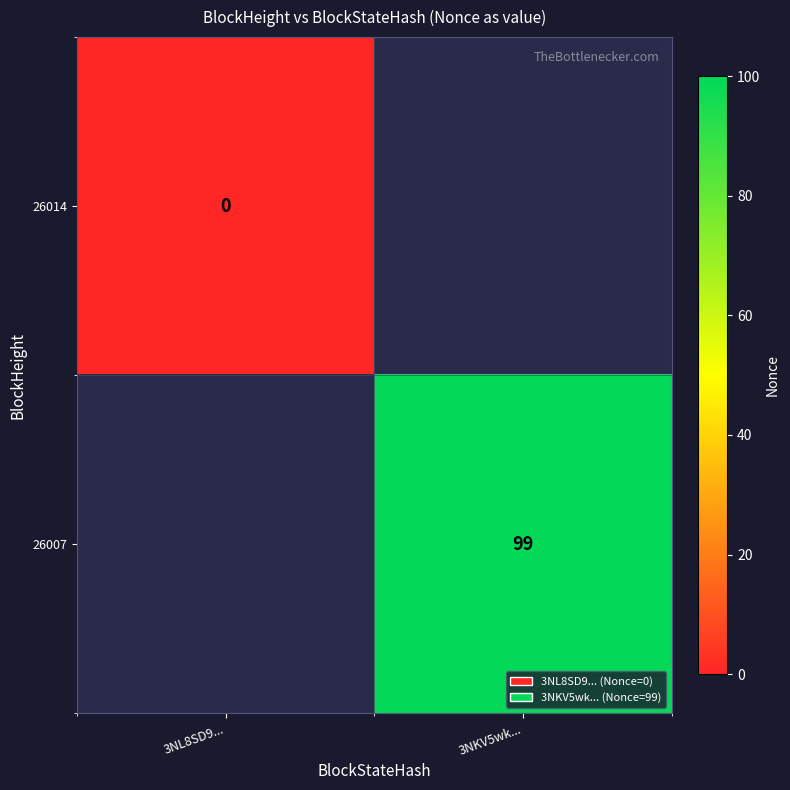

The 26007 series shows 62 at 3NKV5wk.... True or false?

False